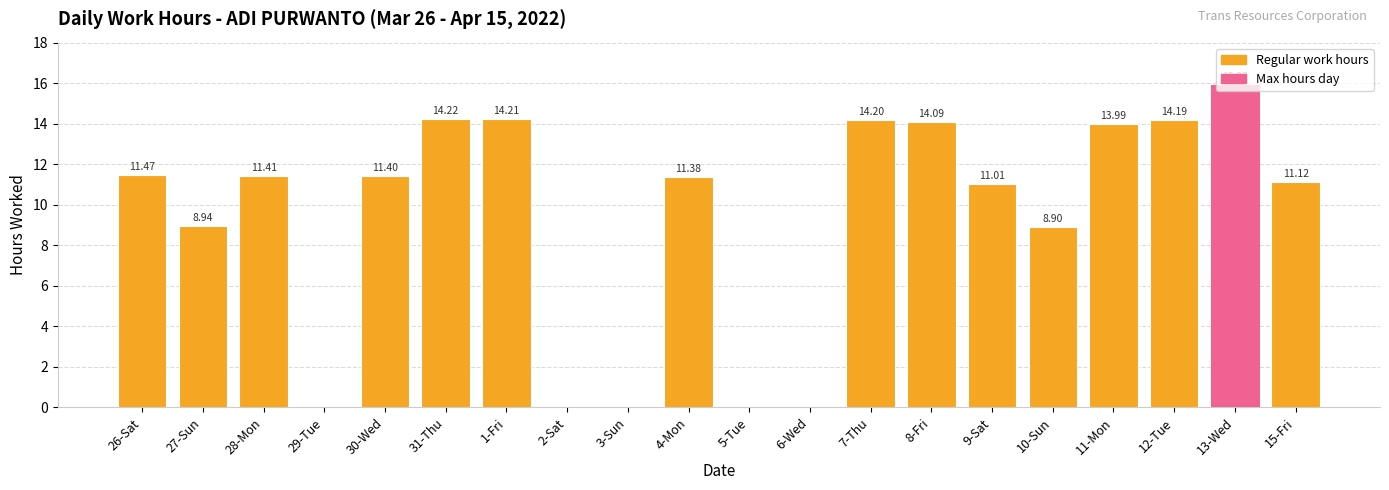

What is the change in value from 27-Sun to 15-Fri?

+2.2